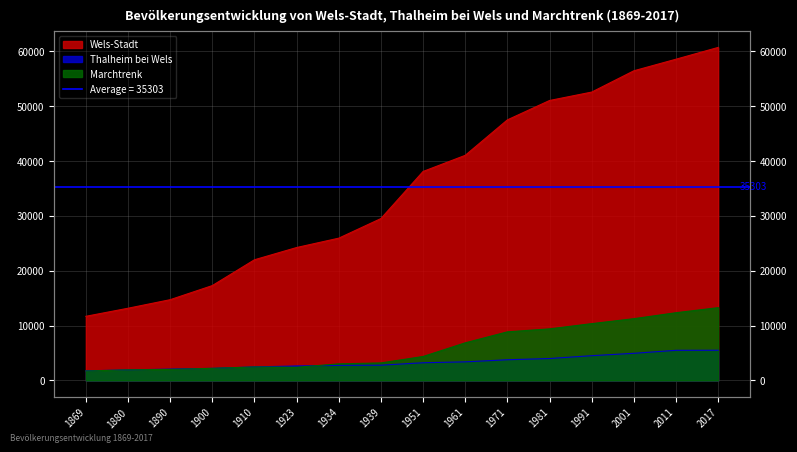

The Thalheim bei Wels series shows 983 at 1880. True or false?

False